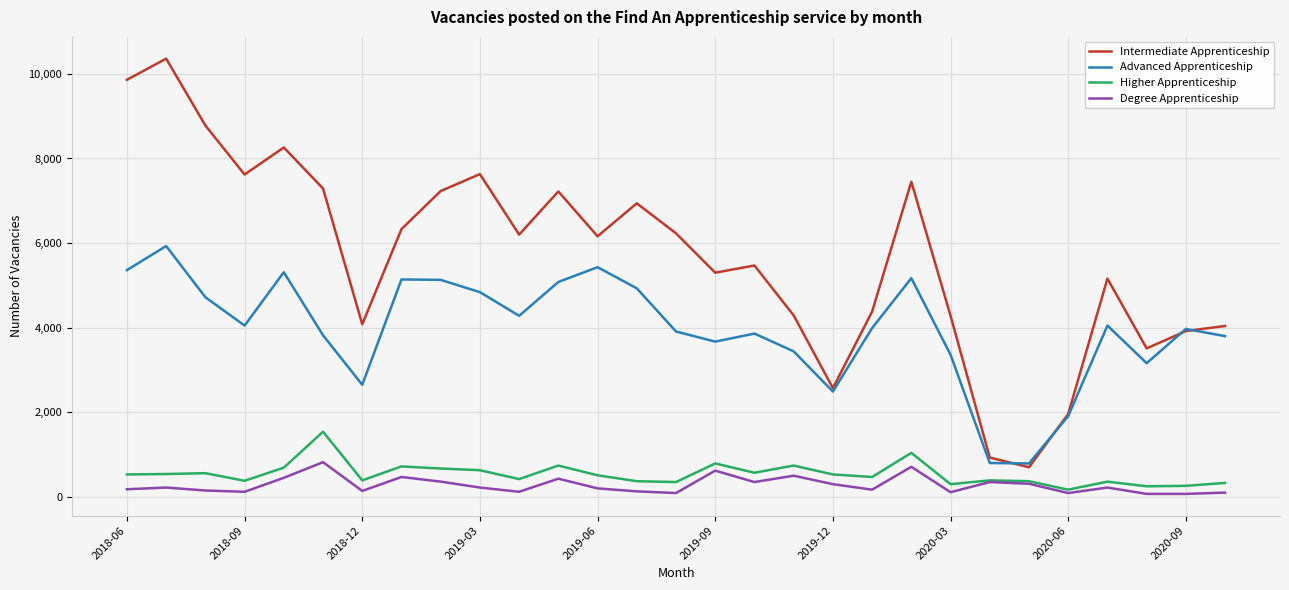

Which series has the largest total across all categories?

Intermediate Apprenticeship